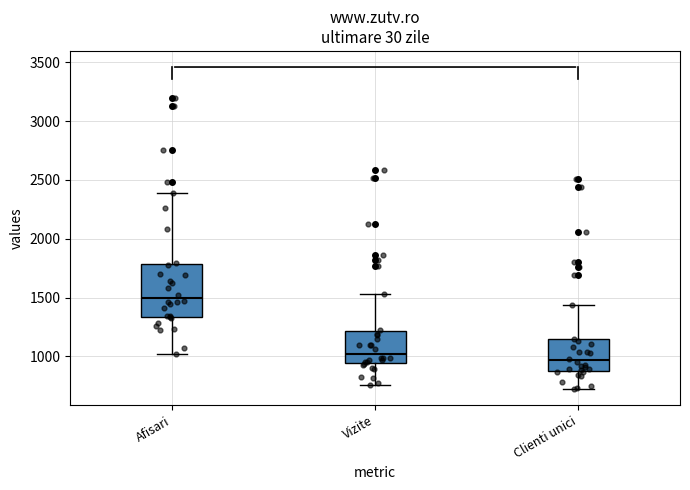

Reading left to right, read every box against the y-axis: the position of its median line, the range the box covers, and the ends of its whiskers. The values are not printed on the chart, so give them approximately, as read against the axis.

Afisari: median 1500, box 1350 to 1800, whiskers 1000 to 2400
Vizite: median 1000, box 950 to 1200, whiskers 750 to 1550
Clienti unici: median 950, box 850 to 1150, whiskers 750 to 1450